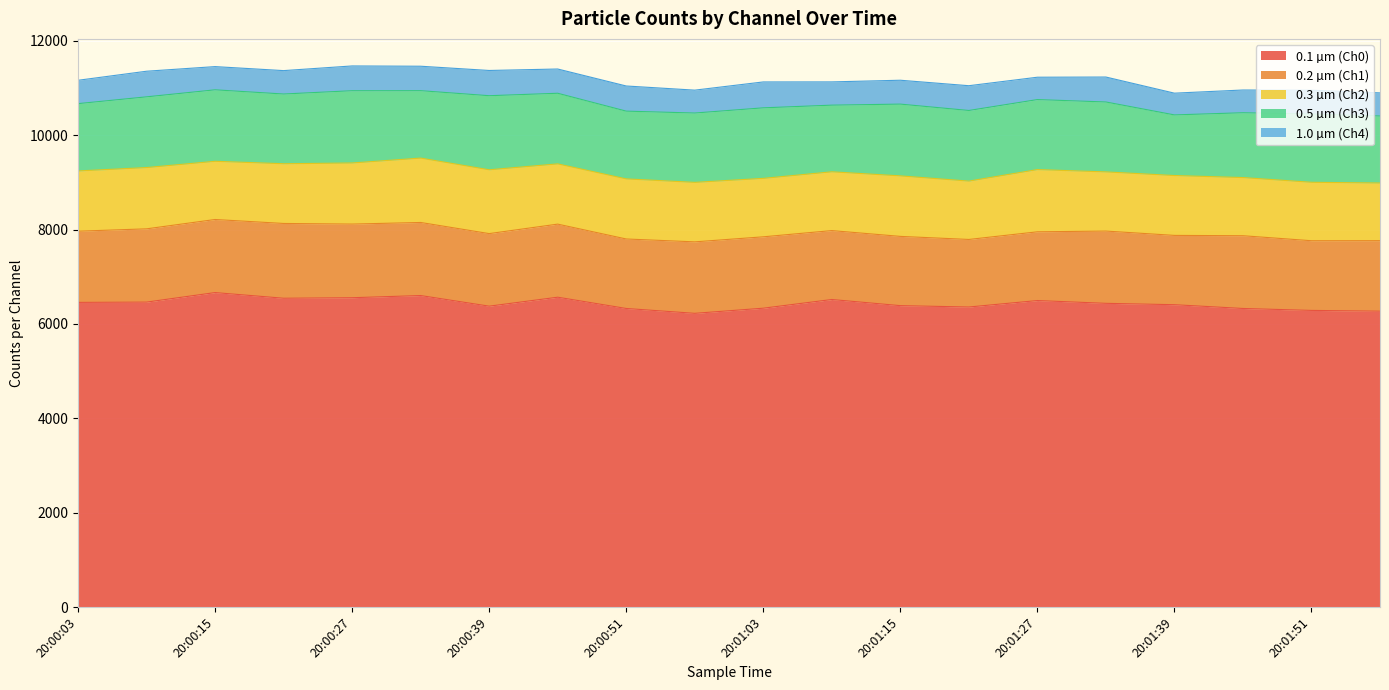

What is the sum of the 0.2 µm (Ch1) values at 20:00:03 and 20:00:33?

3058